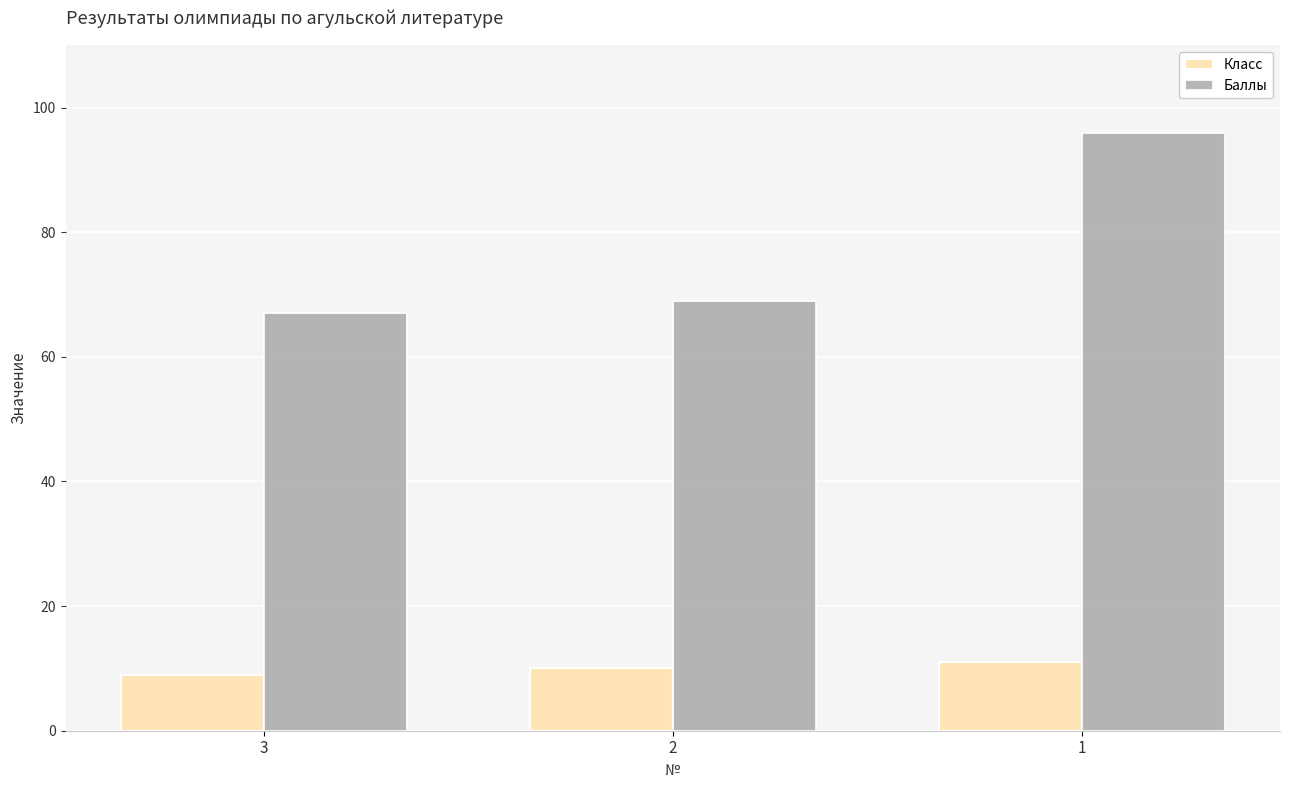

Which series has the largest range (max minus min)?

Баллы